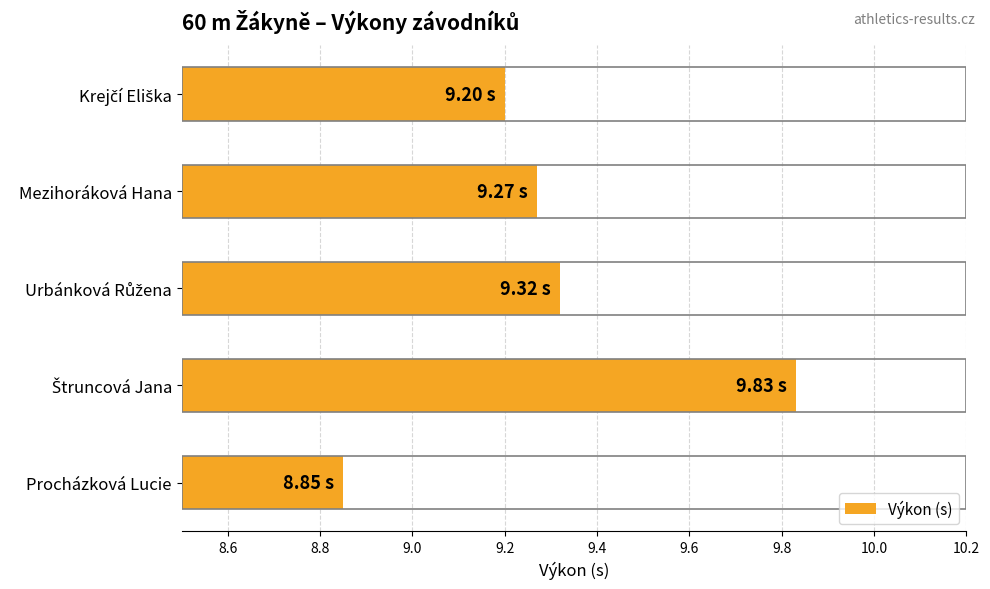

What is the sum of all values?

46.5